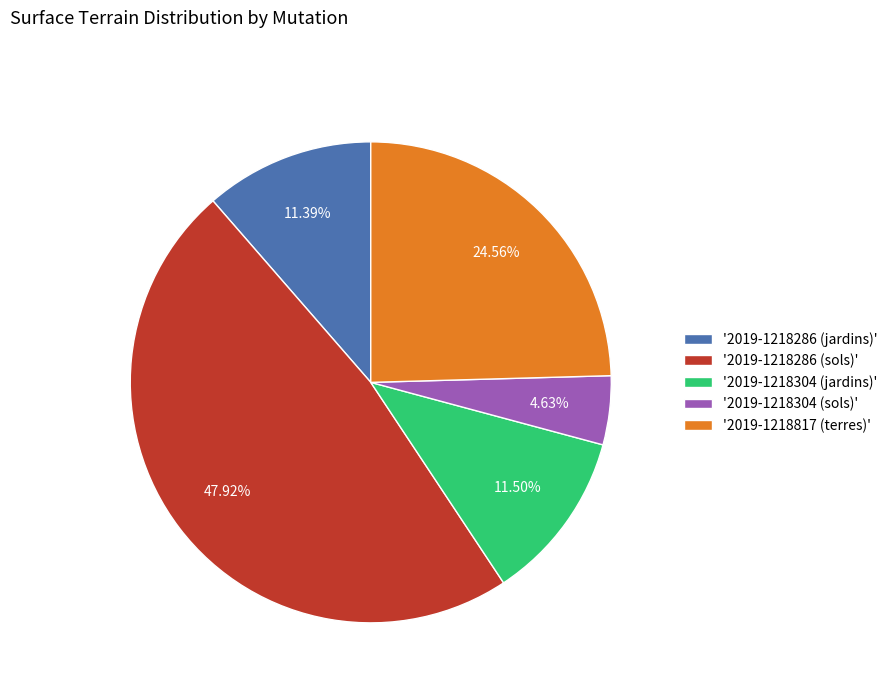

Does any single category account for the majority?

No